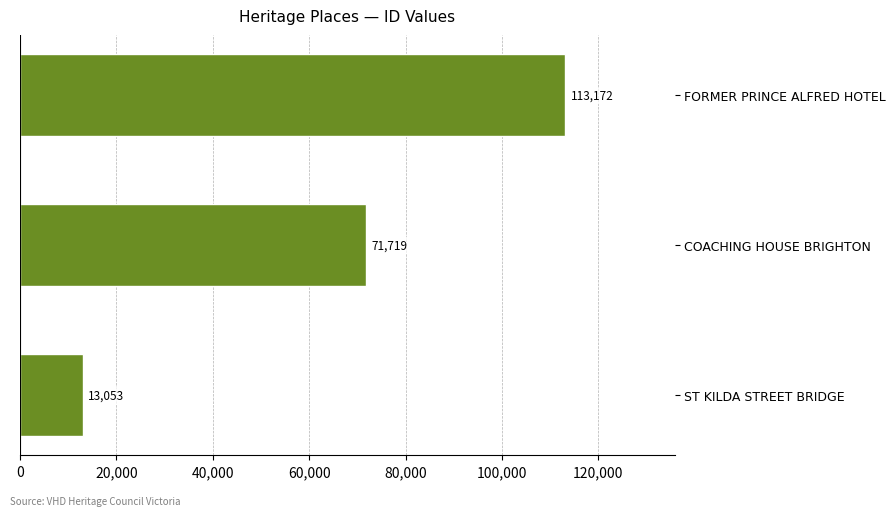

Count the values in the range 13053 to 113172.

3